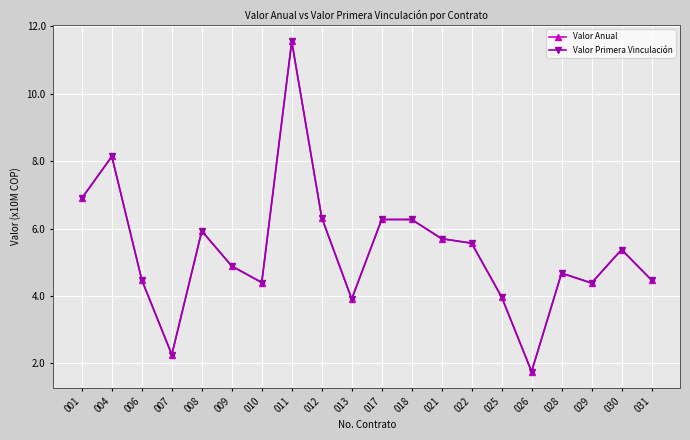

Where is the first local minimum for Valor Anual?

007